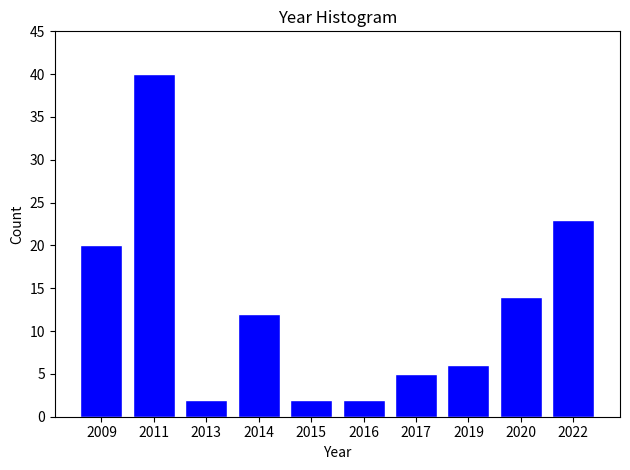

Reading left to right, list all the values displayed in this chart.

2009=20	2011=40	2013=2	2014=12	2015=2	2016=2	2017=5	2019=6	2020=14	2022=23